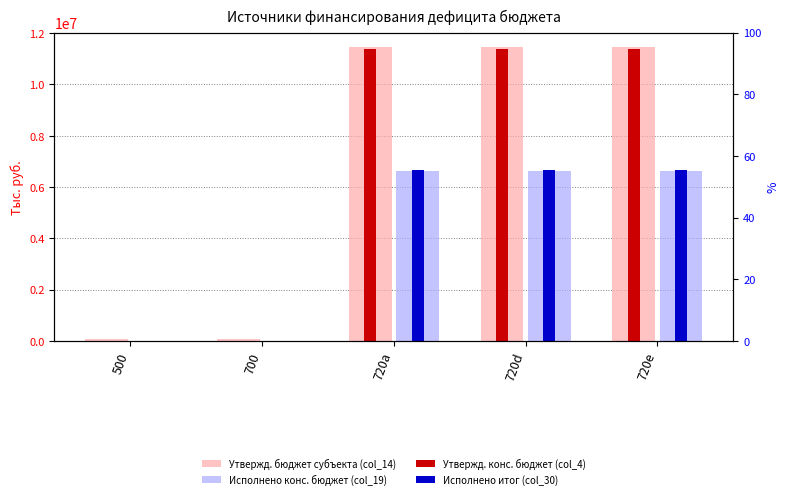

What is the difference between the highest and lowest values at 720d?

4807125.3